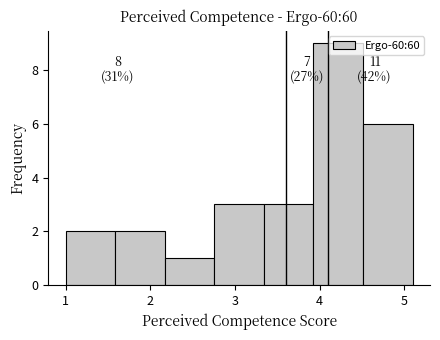

Which range on the x-axis has the tallest bar?

3.9 to 4.5